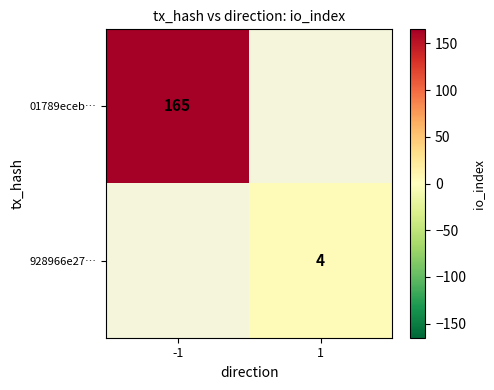

The 928966e27… series shows 5 at 1. True or false?

False